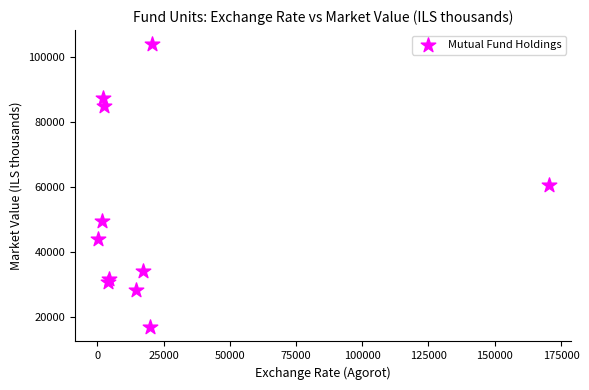

What is the average X value?

23458.2